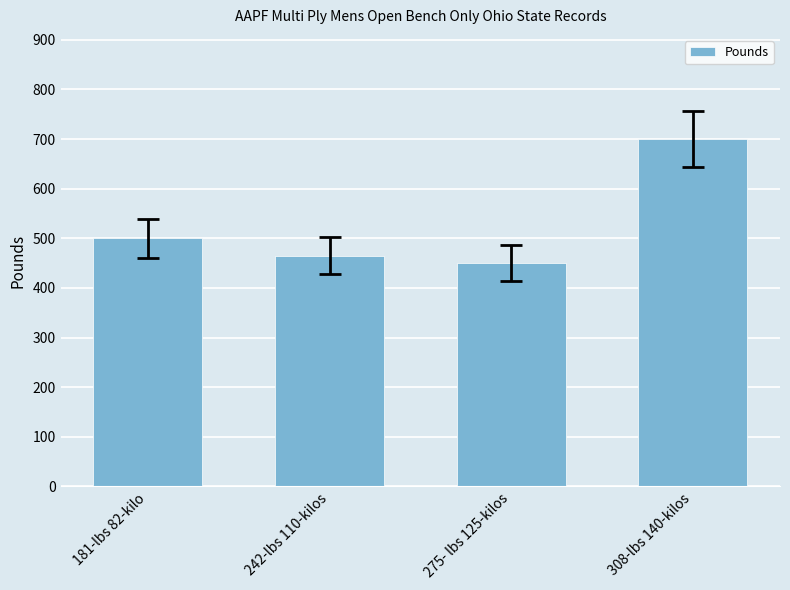

Rank the categories by value from lowest to highest.

275- lbs 125-kilos, 242-lbs 110-kilos, 181-lbs 82-kilo, 308-lbs 140-kilos